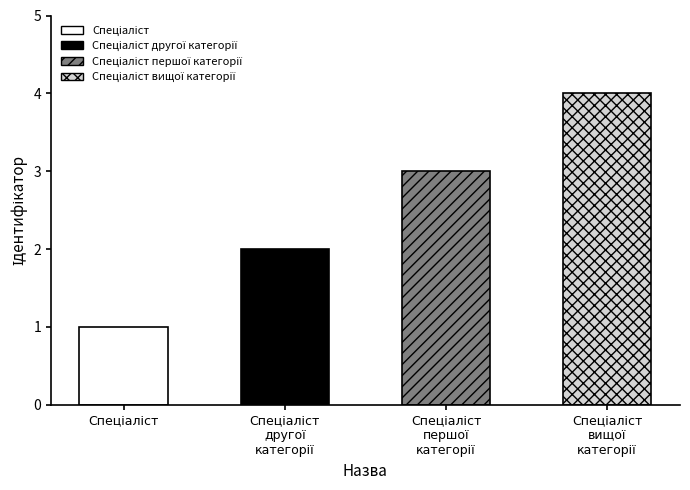

What is the difference between the values at Спеціаліст першої категорії and Спеціаліст другої категорії?

1